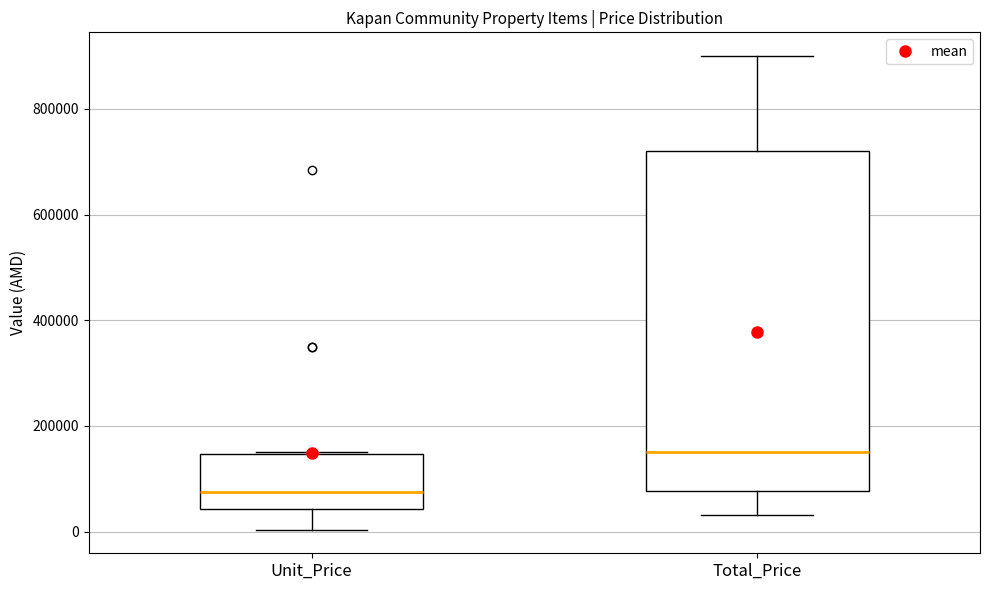

Which box's median line is the lowest?

Unit_Price